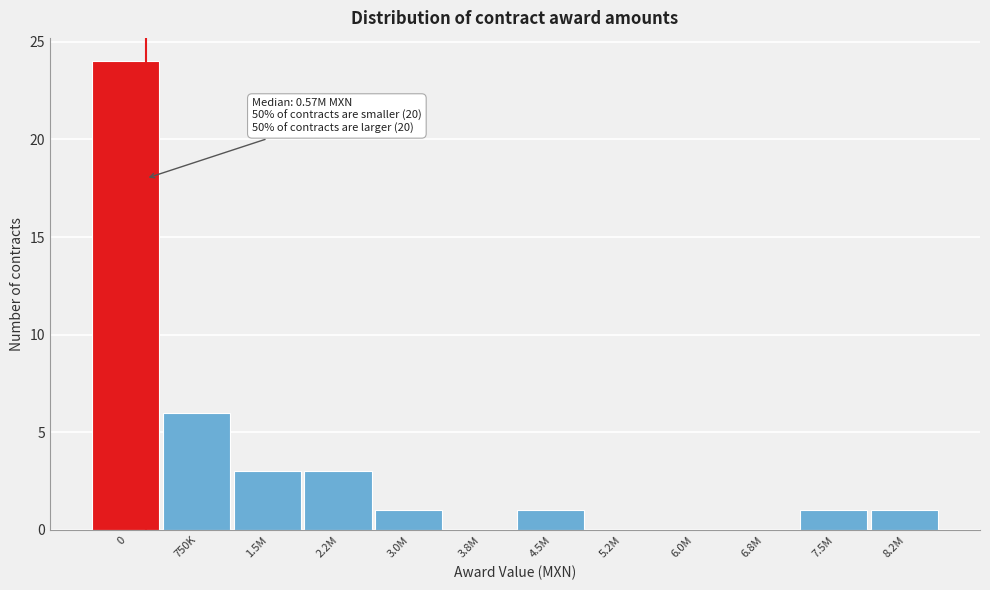

Reading right to left, transcribe all the data shown in this chart.

8.2M=1	7.5M=1	6.8M=0	6.0M=0	5.2M=0	4.5M=1	3.8M=0	3.0M=1	2.2M=3	1.5M=3	750K=6	0=24